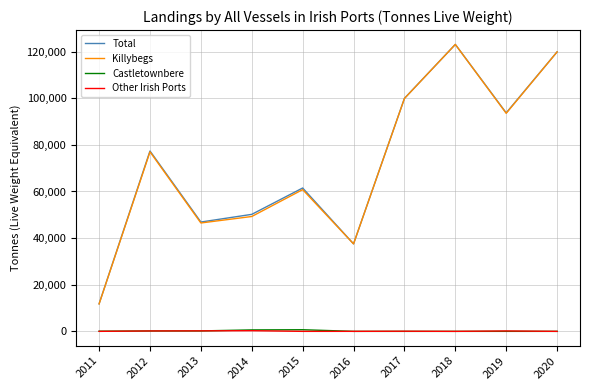

What is the greatest value displayed?

123070